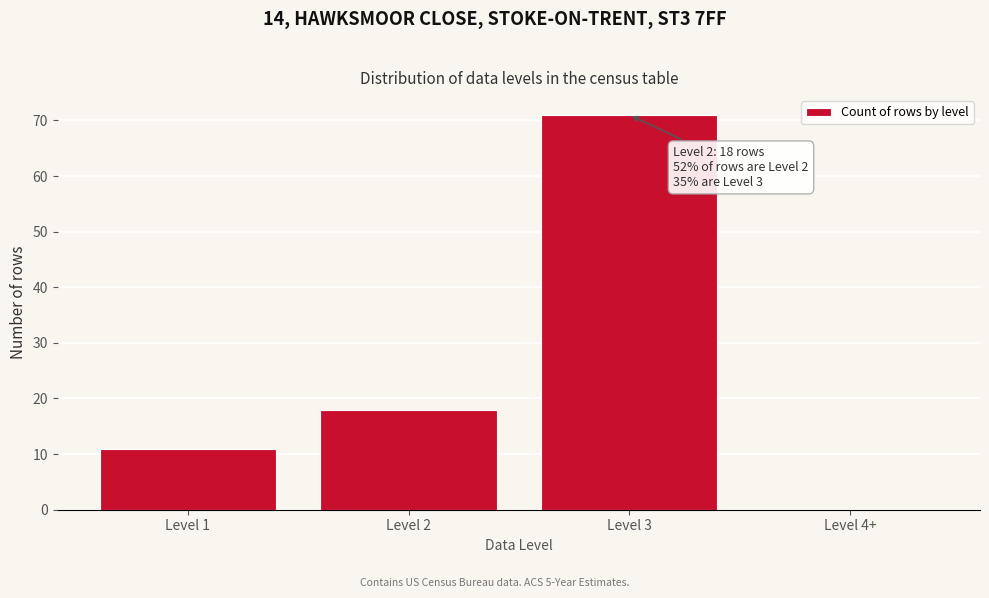

Reading right to left, what are all the values shown in this chart?

Level 4+=0	Level 3=71	Level 2=18	Level 1=11